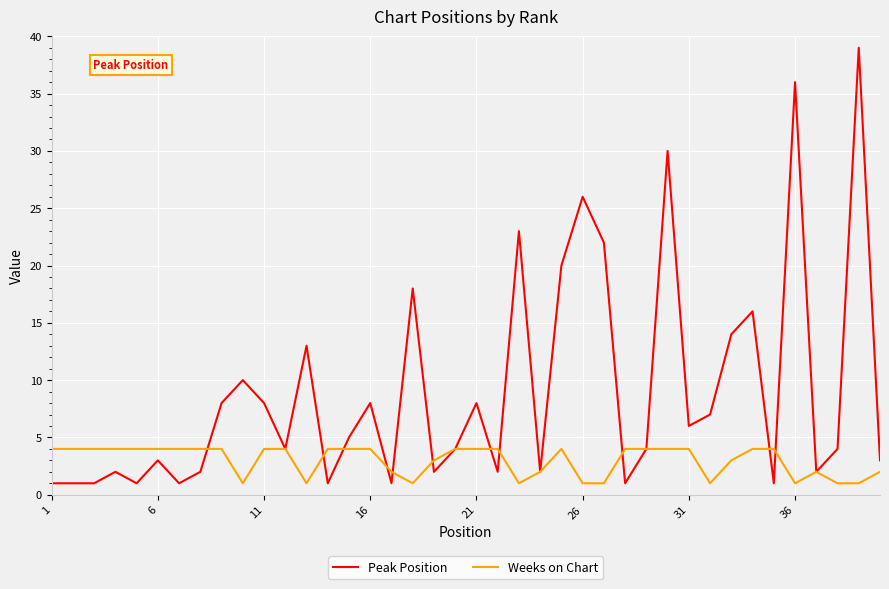

True or false: Peak Position and Weeks on Chart intersect in this chart.

True